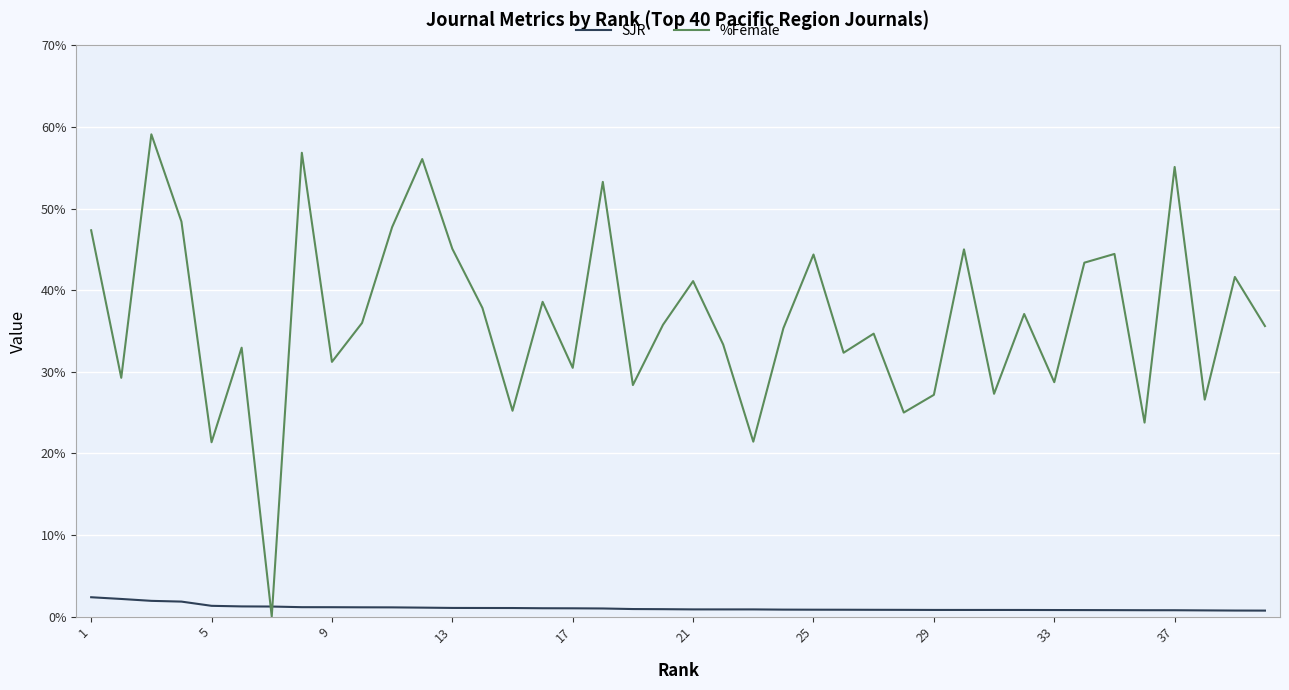

Which series ends up on top after the final intersection of SJR and %Female?

%Female